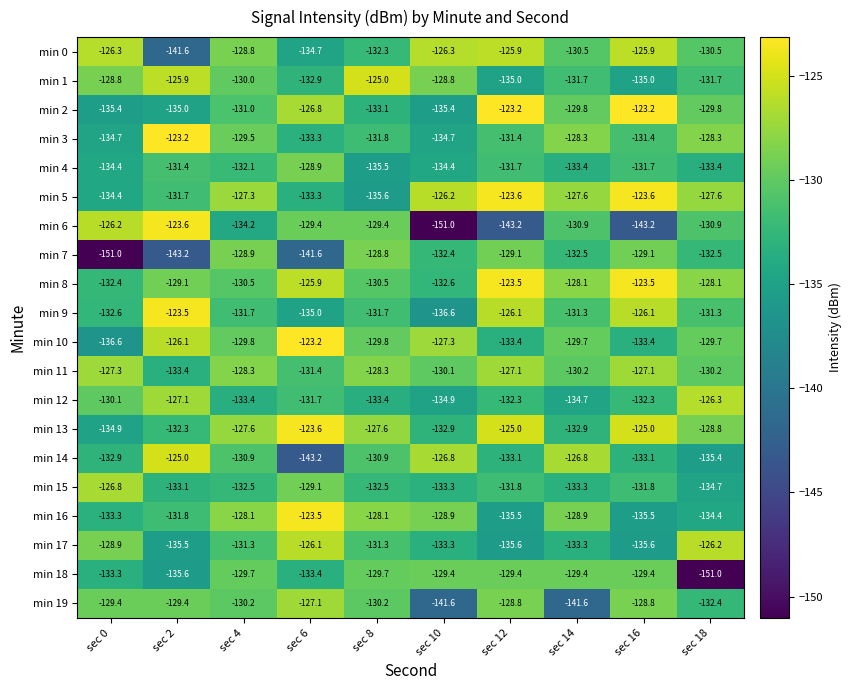

What value does the min 4 series have at sec 10?

-134.4